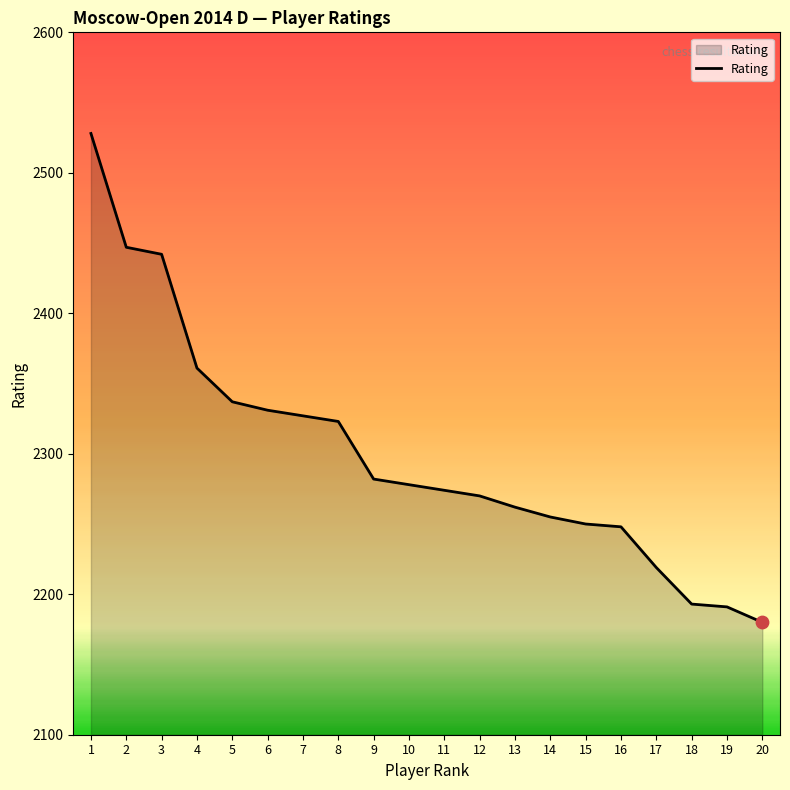

Between 12 and 14, which is larger?

12